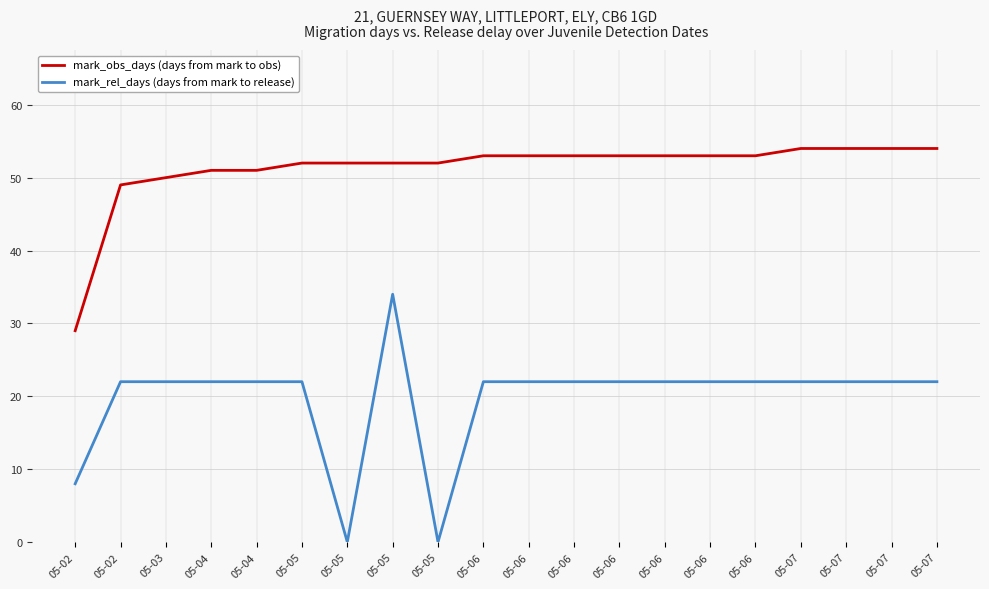

At how many categories does at least one series exceed 47?

19